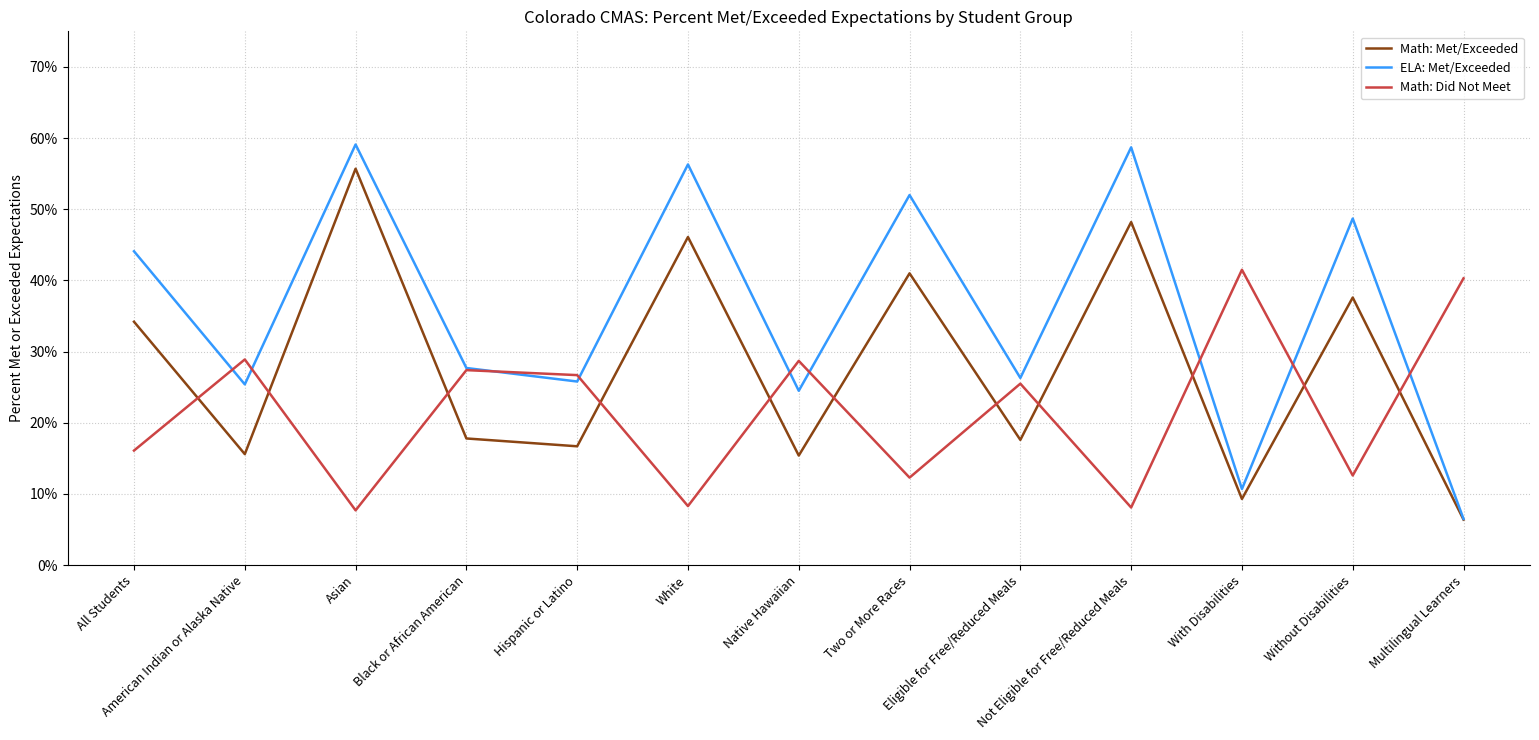

What are all the series names shown in the legend?

Math: Met/Exceeded, ELA: Met/Exceeded, Math: Did Not Meet